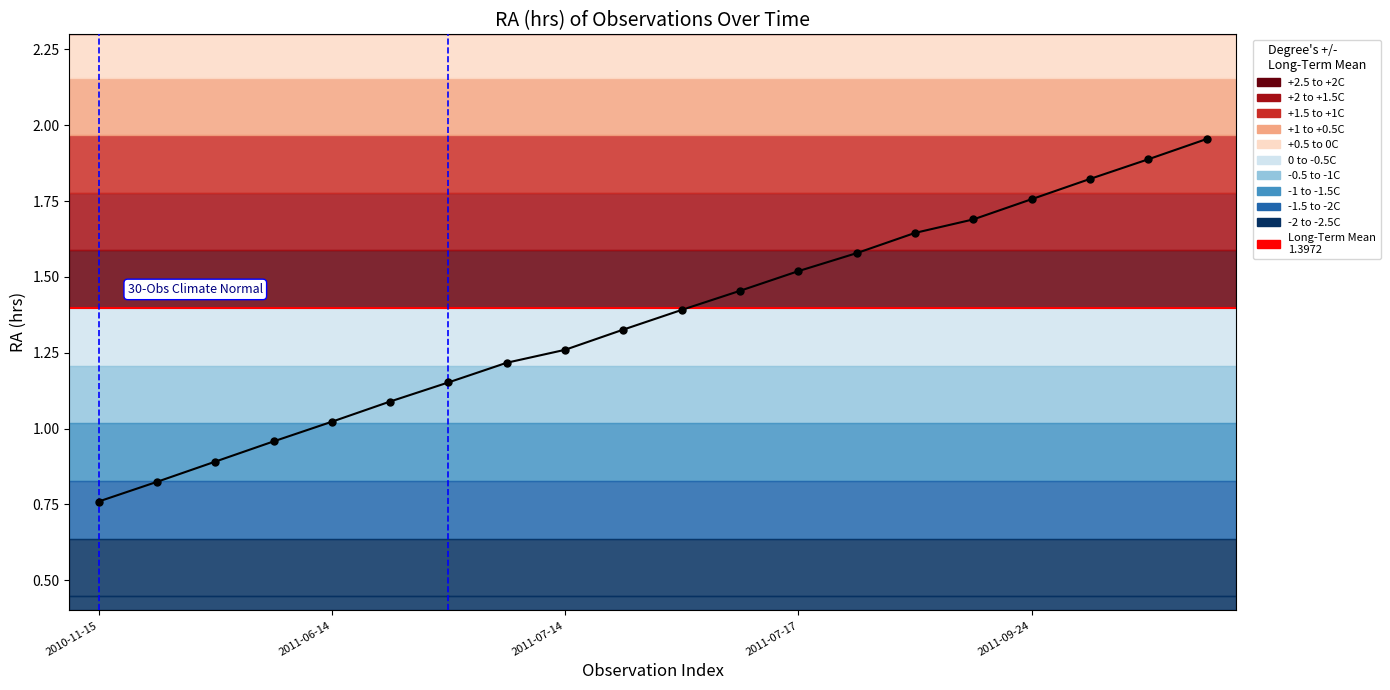

True or false: the data has more than 0 interior local peaks.

False